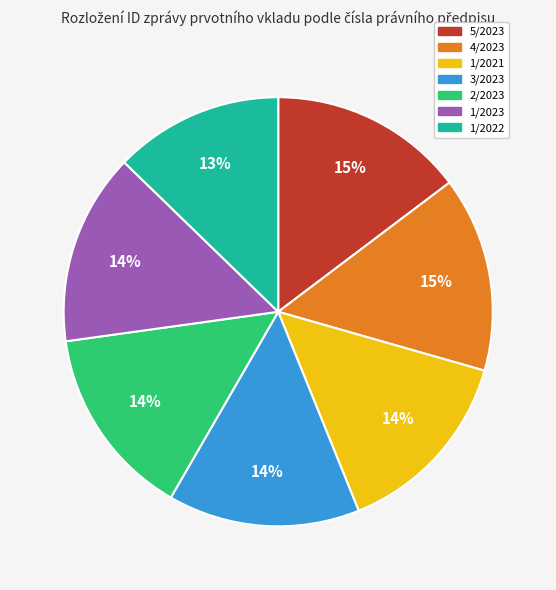

Which category has the smallest portion of the pie?

1/2022